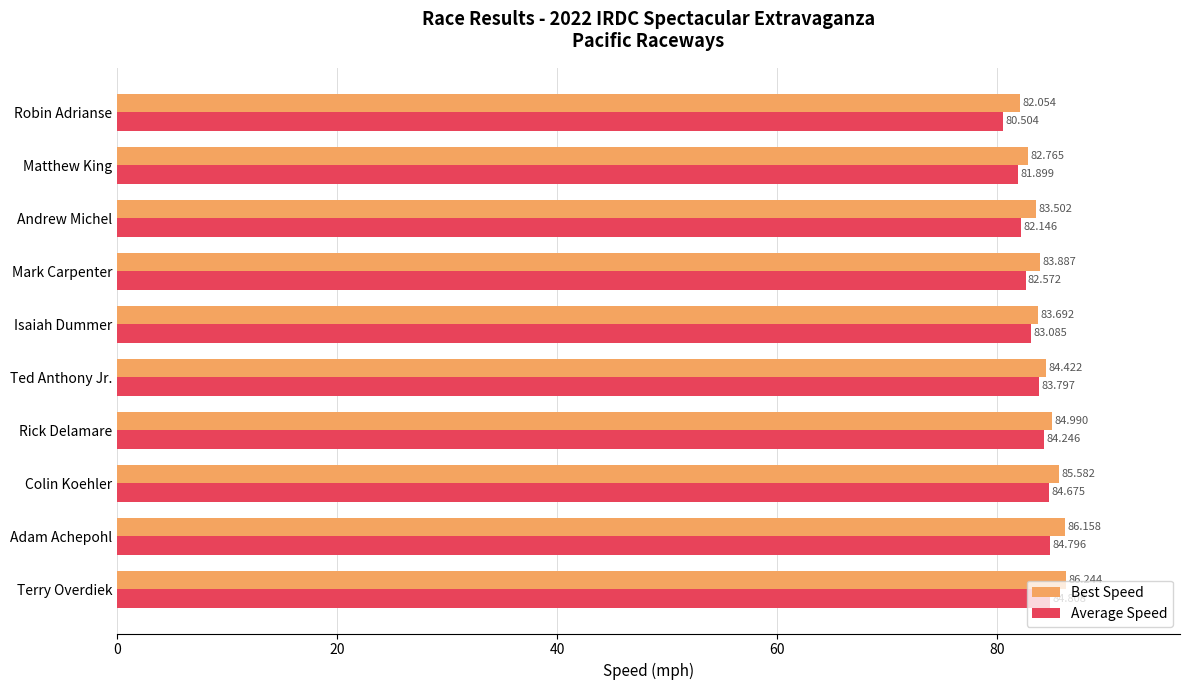

Which series has the largest total across all categories?

Best Speed